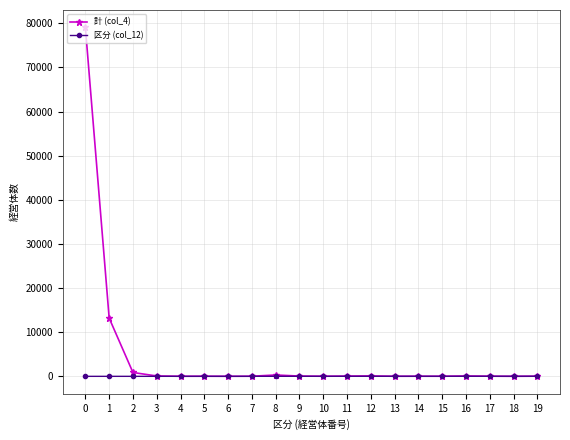

How many lines are shown in the chart?

2